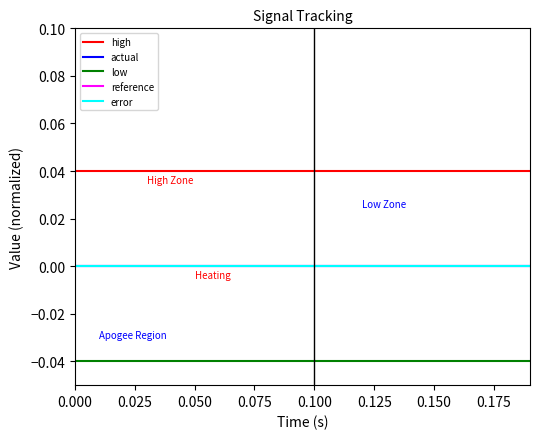

Is this an area chart (filled region under the line)?

No